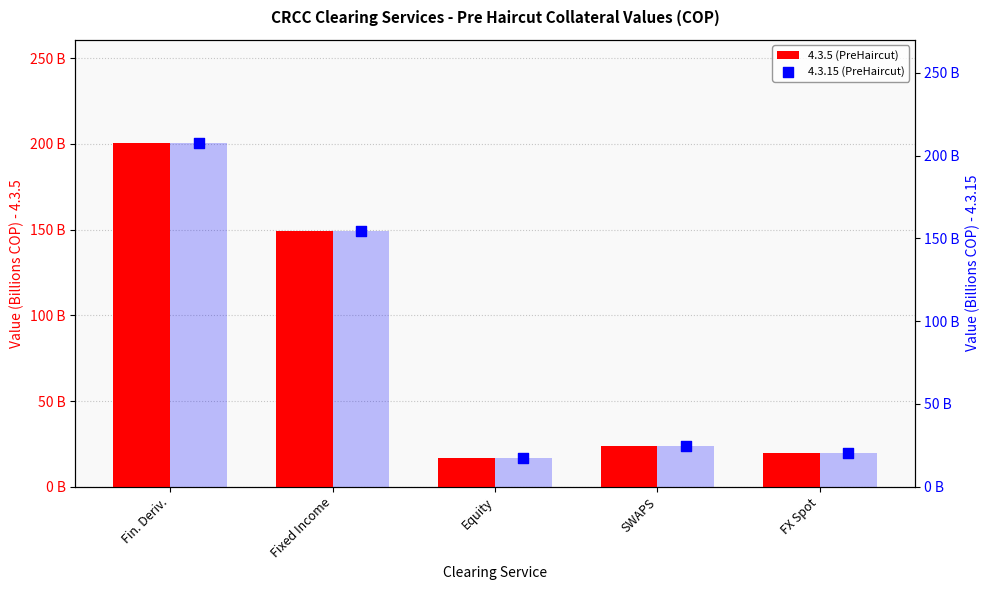

Which series reaches the maximum Y coordinate?

4.3.15 (PreHaircut)